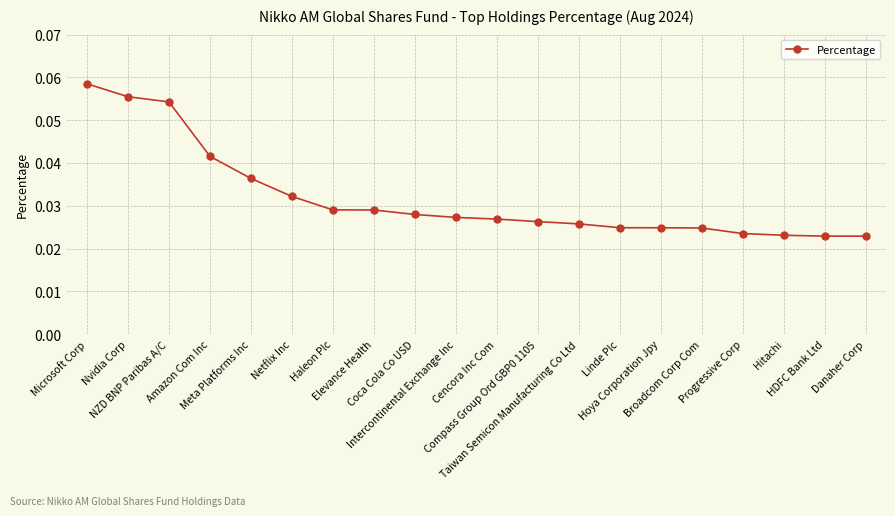

How many values are between 0 and 1?

20